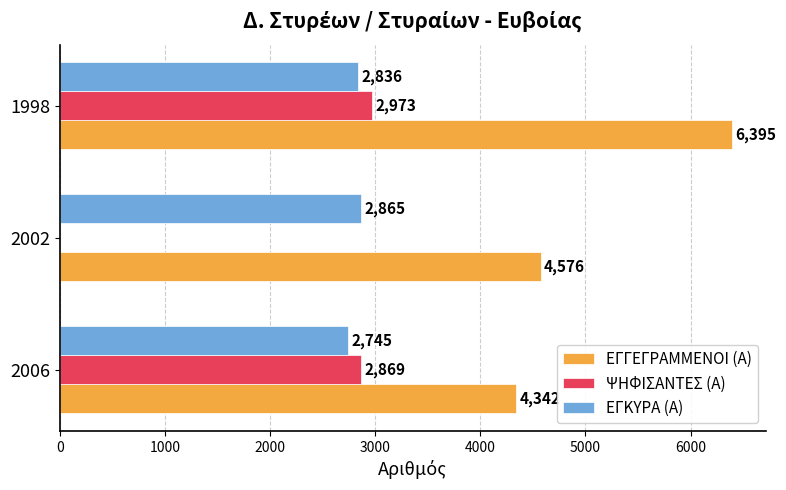

How many data points does each series have?

3